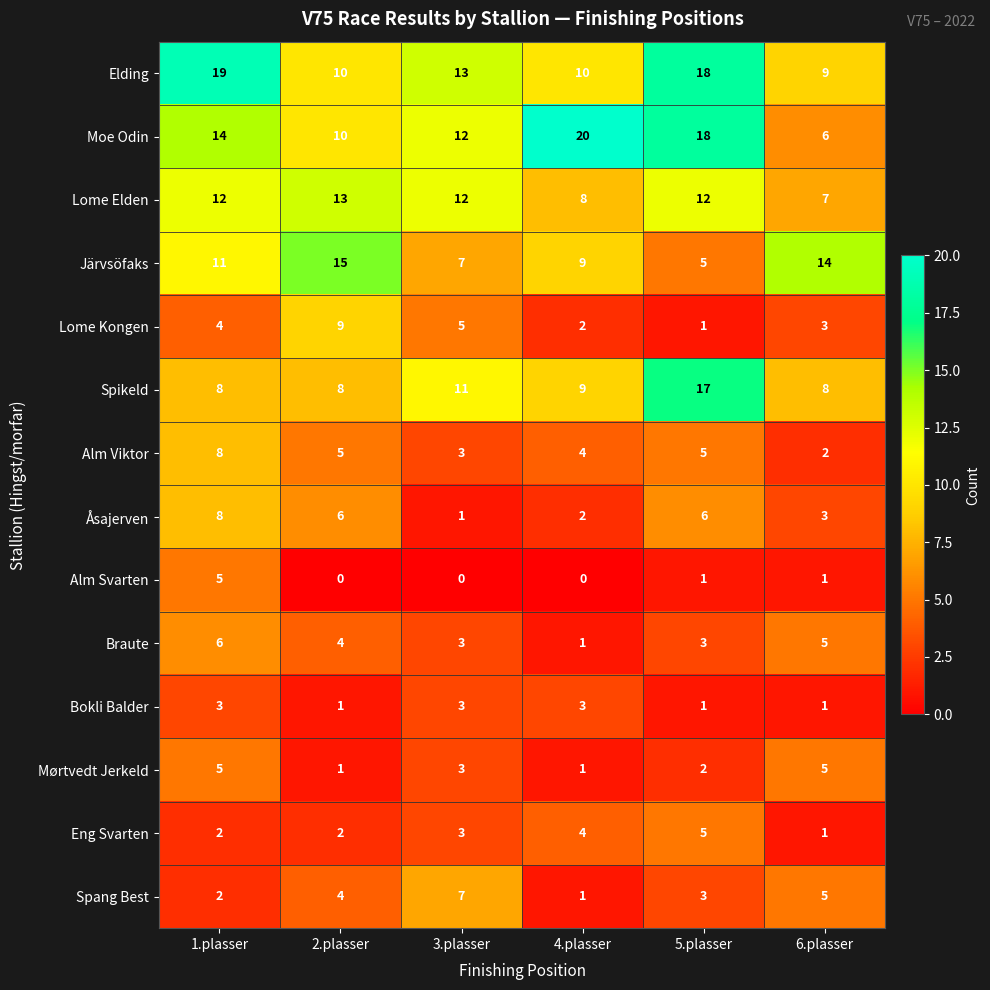

What is the maximum value shown in the chart?

20